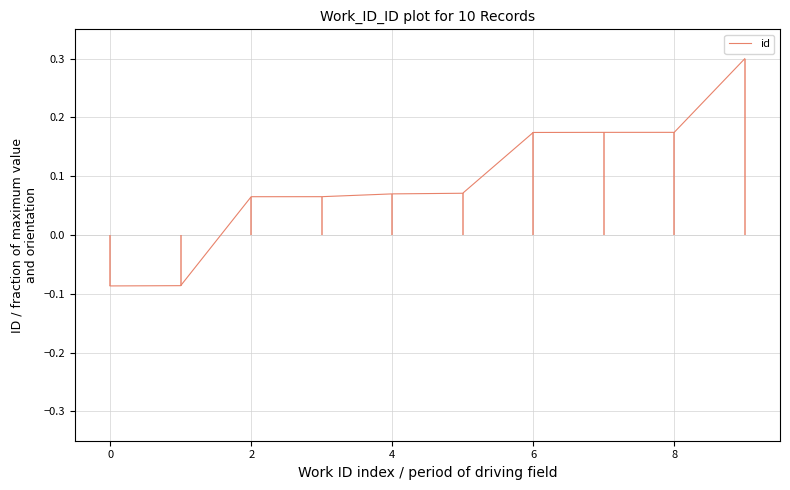

How many lines are shown in the chart?

1